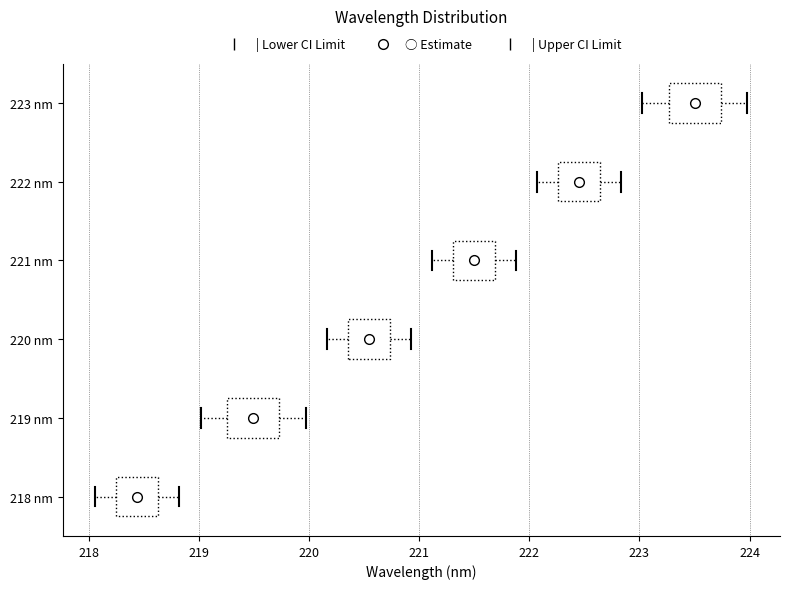

Which box's median line is the furthest to the left?

218 nm